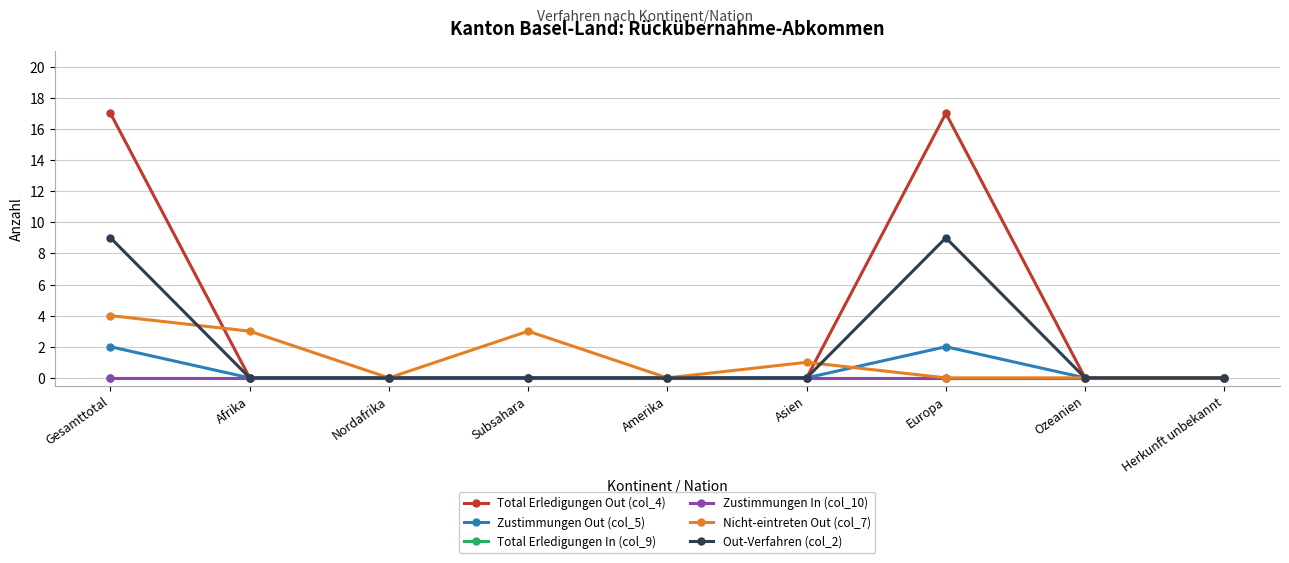

What is the label of the 9th point from the right?

Gesamttotal